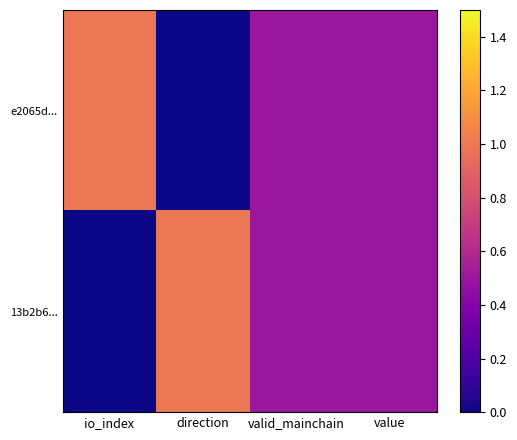

Reading right to left, what are all the values shown in this chart?

e2065d...: value=0.5	valid_mainchain=0.5	direction=0.0	io_index=1.0
13b2b6...: value=0.5	valid_mainchain=0.5	direction=1.0	io_index=0.0